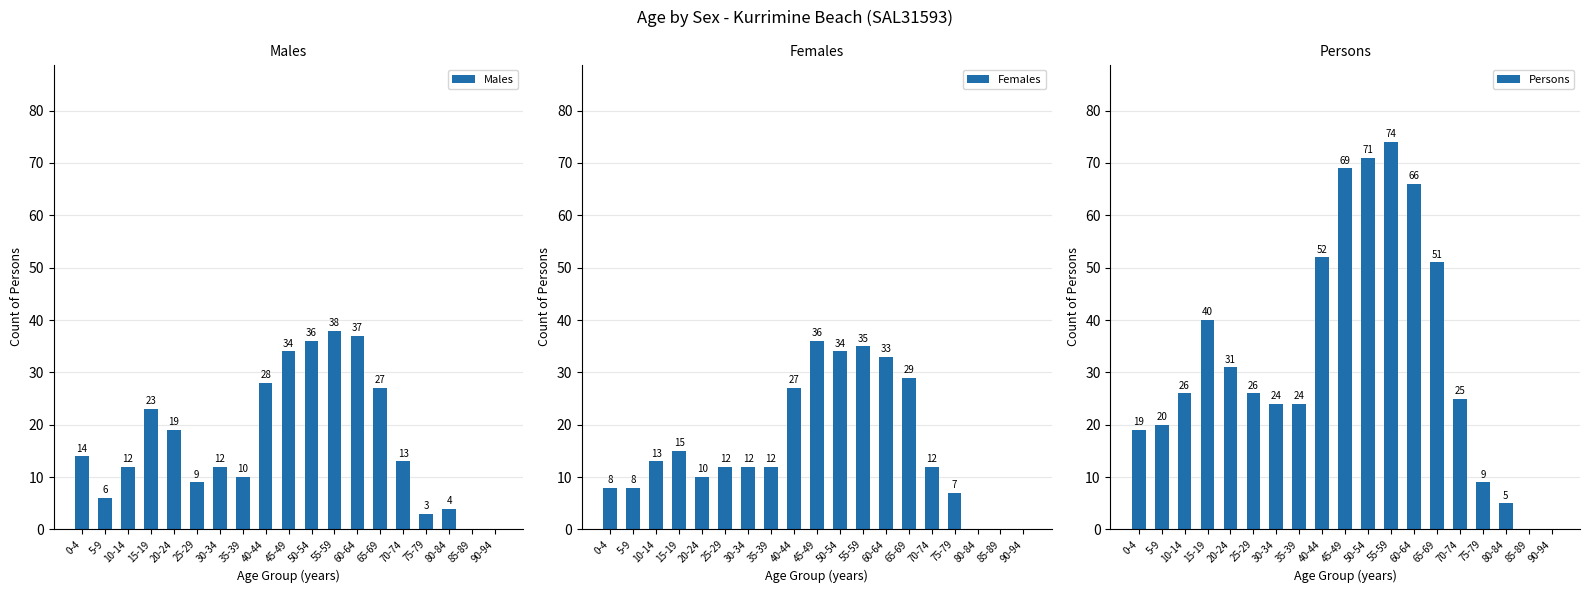

What position from the right is 55-59?

8